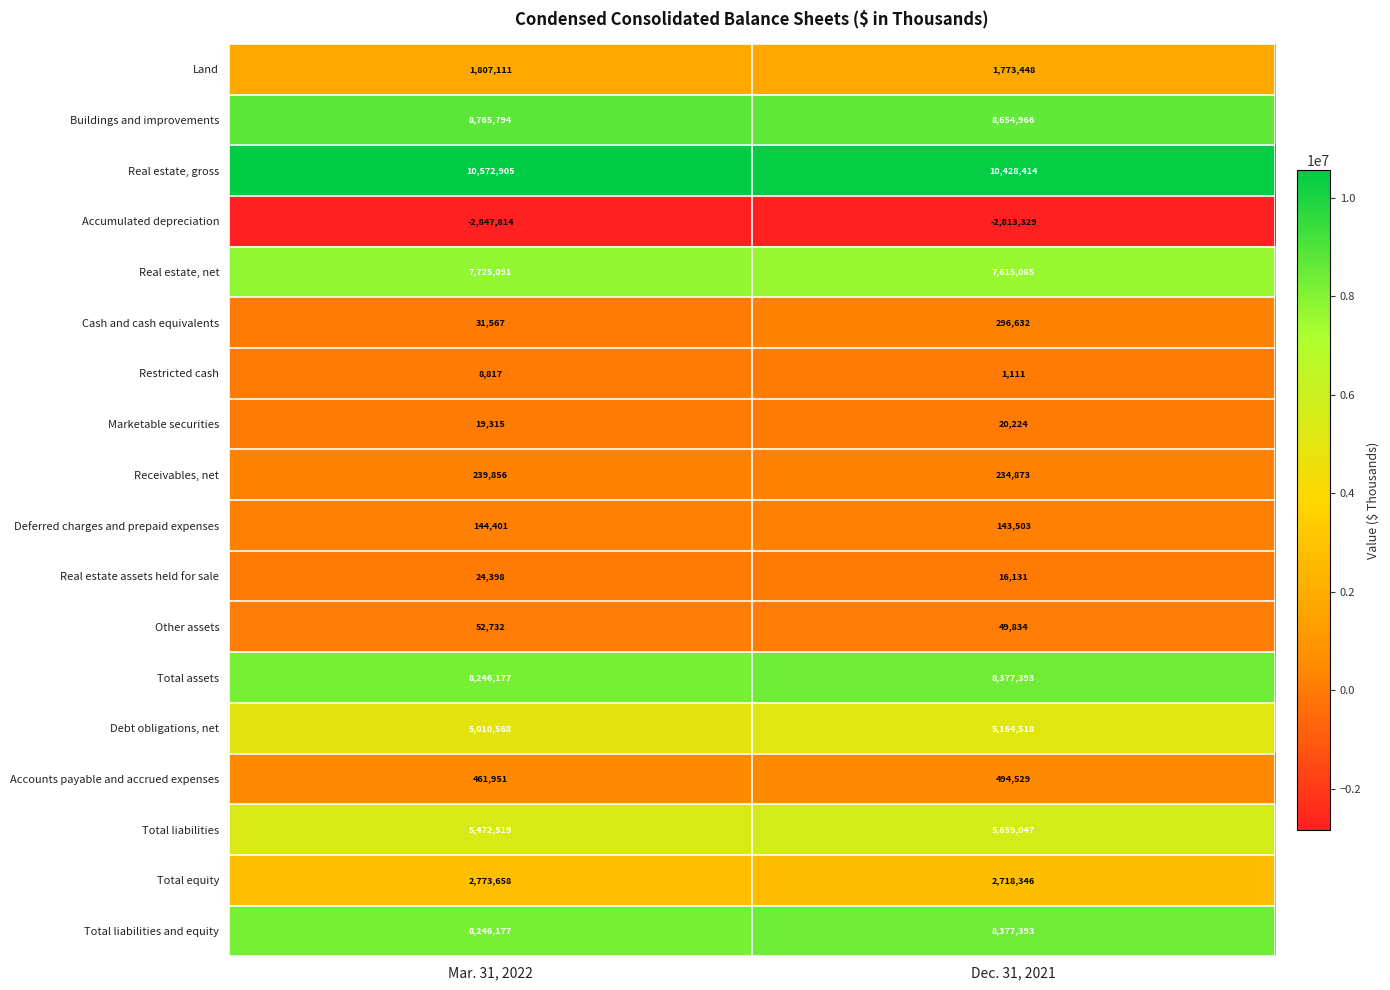

What is the sum of the Total liabilities and equity values at Dec. 31, 2021 and Mar. 31, 2022?

16623570